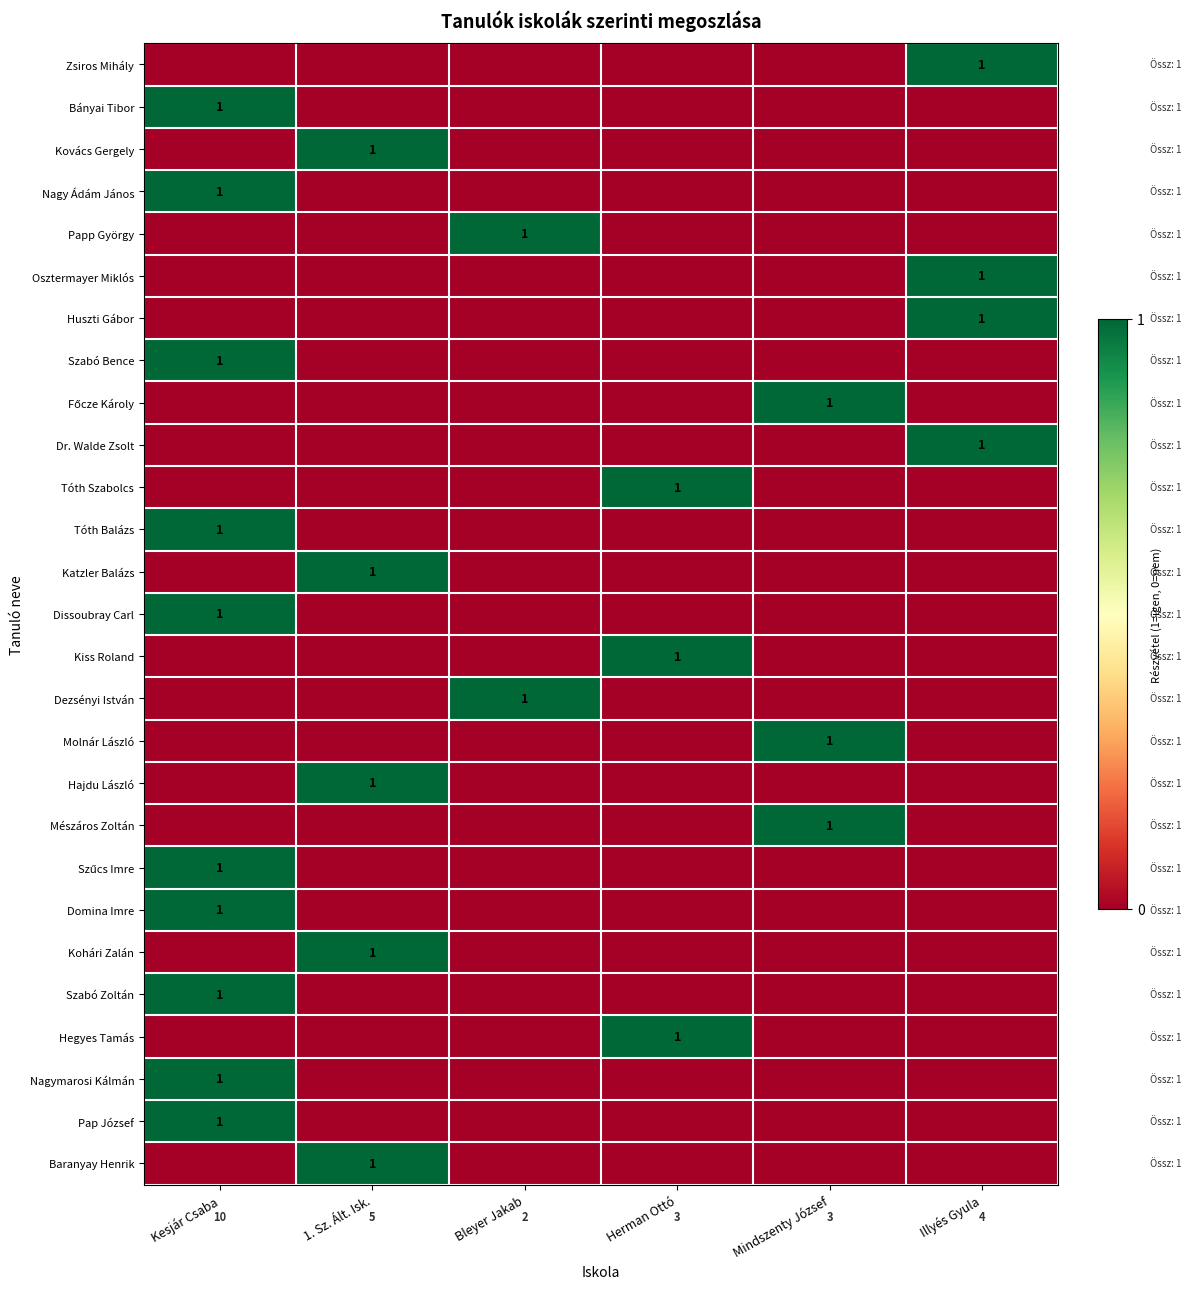

Is the value of Katzler Balázs at Kesjár Csaba greater than the value of Domina Imre at Illyés Gyula?

No